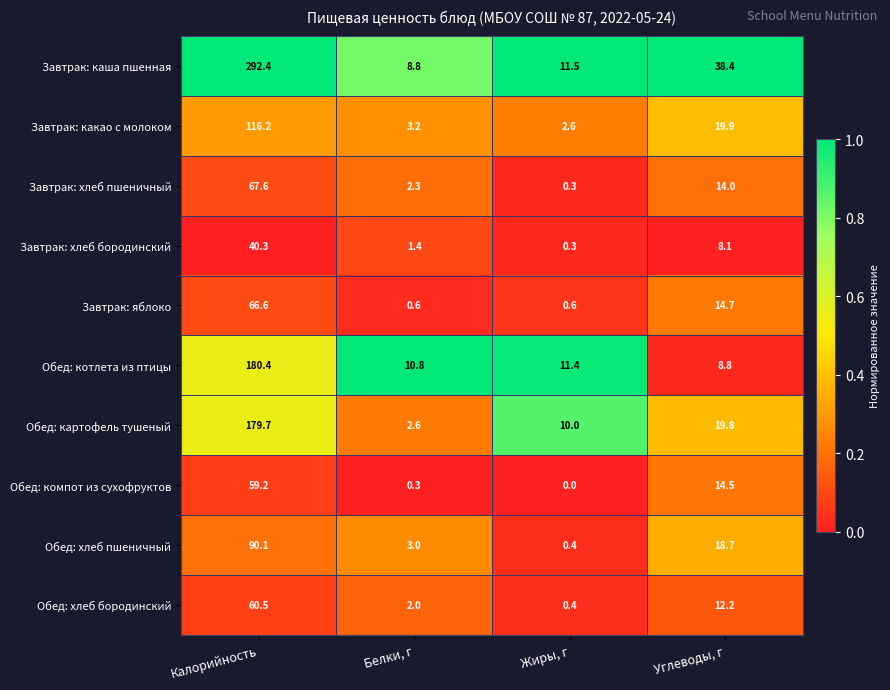

Which label corresponds to the smallest value in the chart?

Жиры, г